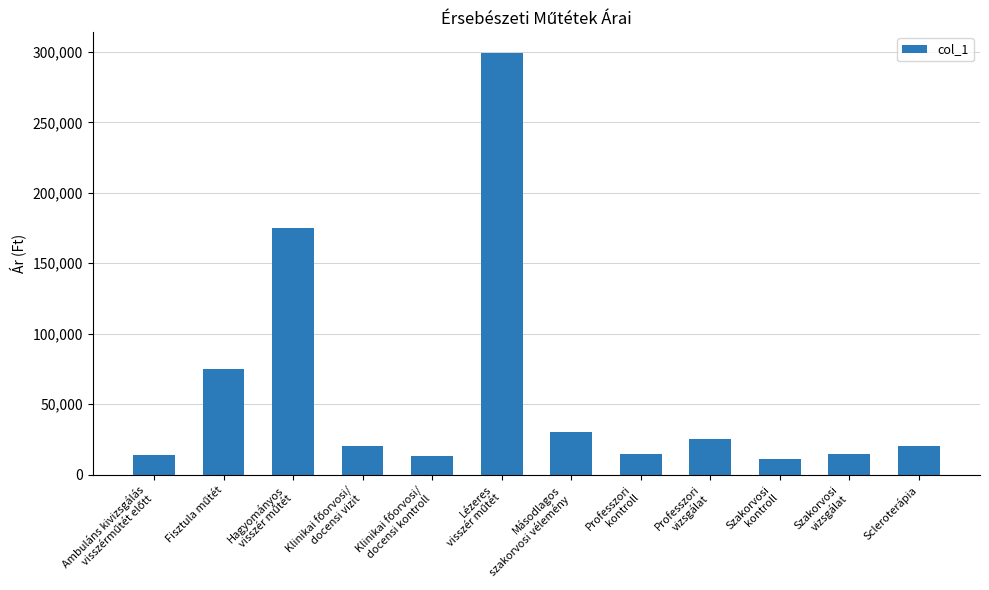

What is the difference between the maximum and minimum values?

288000